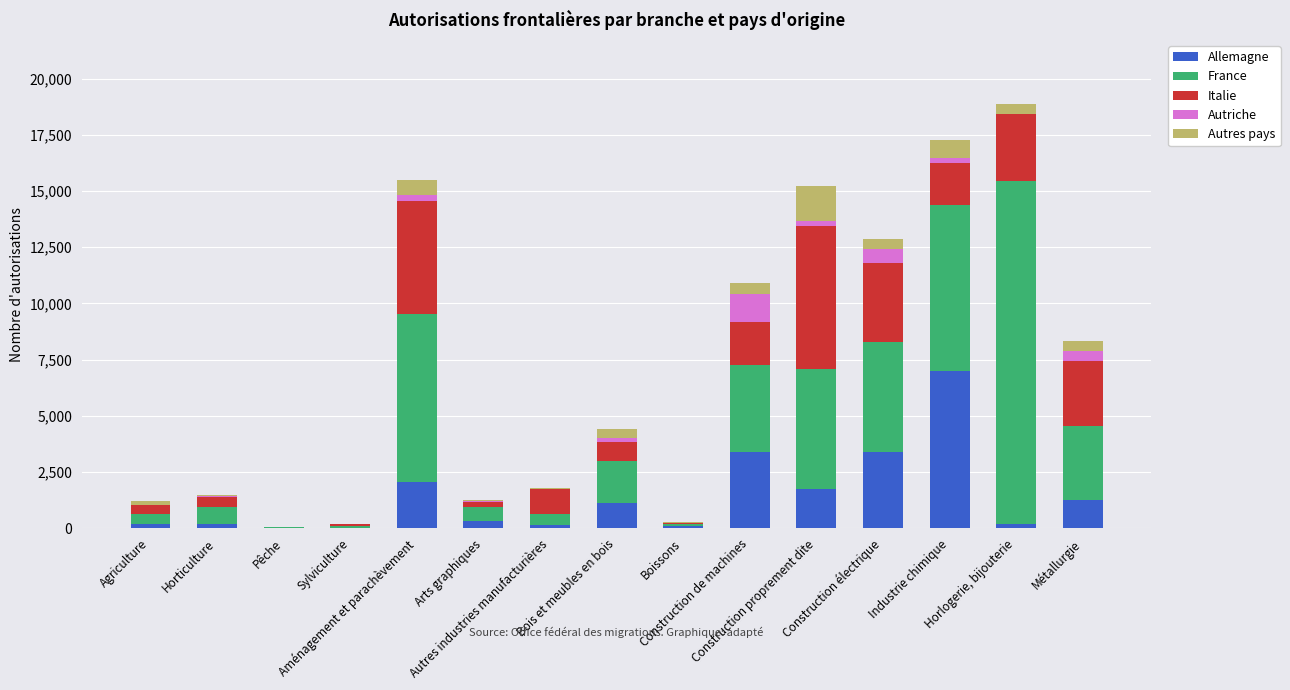

Count the number of categories in the chart.

15